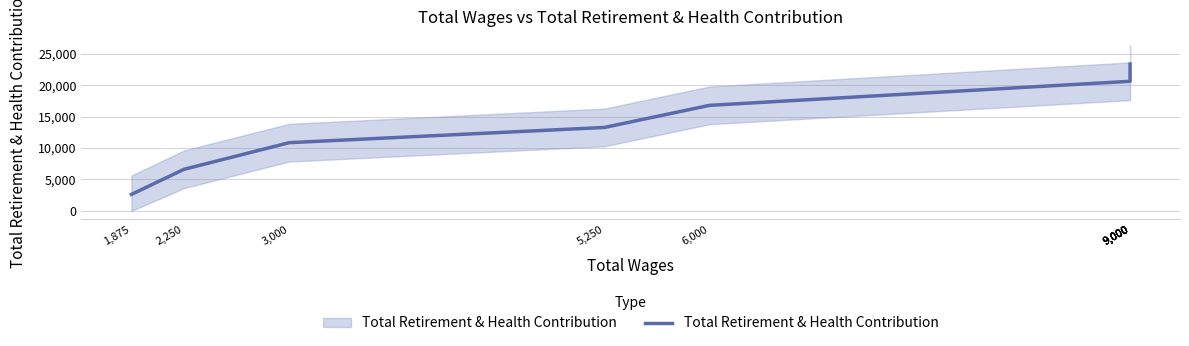

Reading left to right, list all the values displayed in this chart.

1,875=2622.8	2,250=6616.3	3,000=10852.0	5,250=13277.4	6,000=16793.7	9,000=20621.7	9,000=22382.3	9,000=22773.1	9,000=23030.5	9,000=23367.3